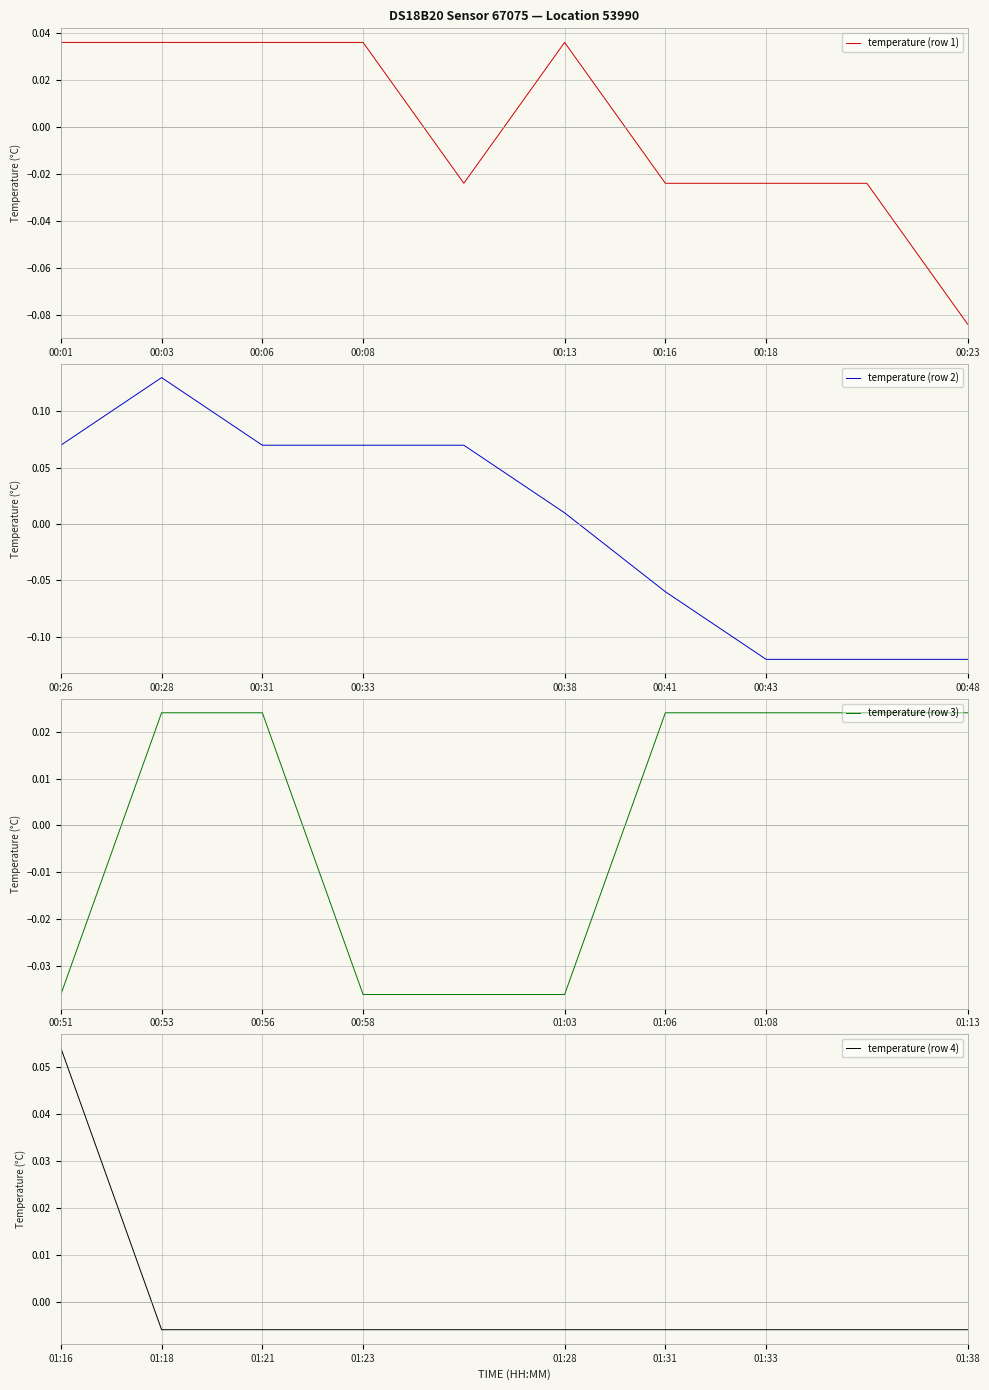

How many intersections are there between temperature (row 2) and temperature (row 3)?

1